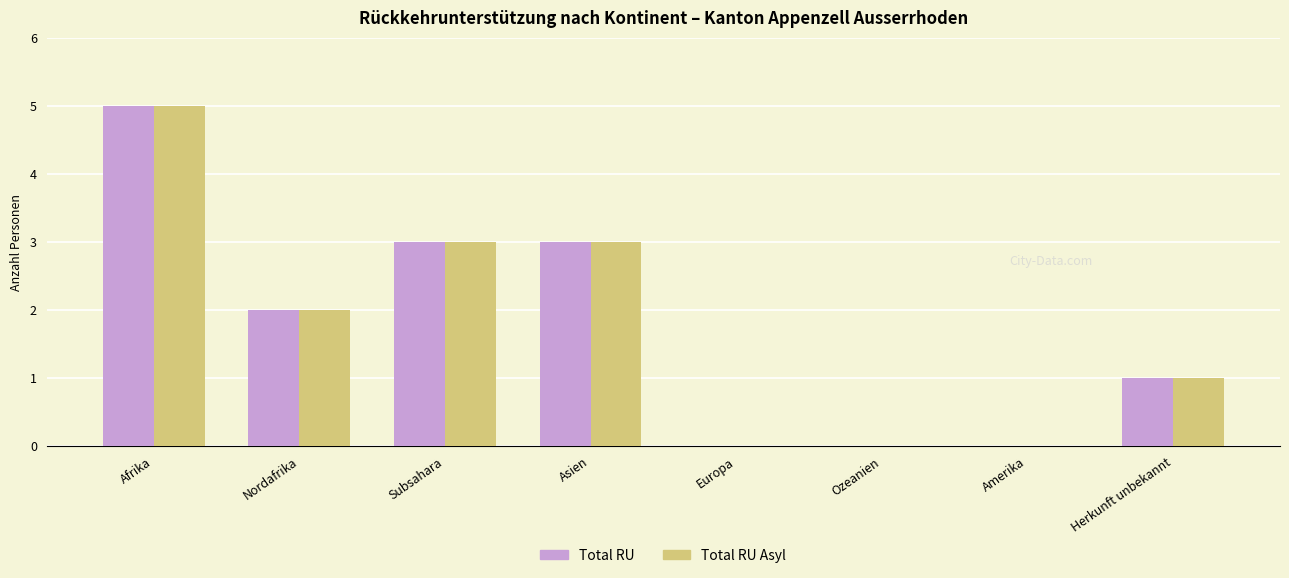

At which category is the sum across all series the highest?

Afrika